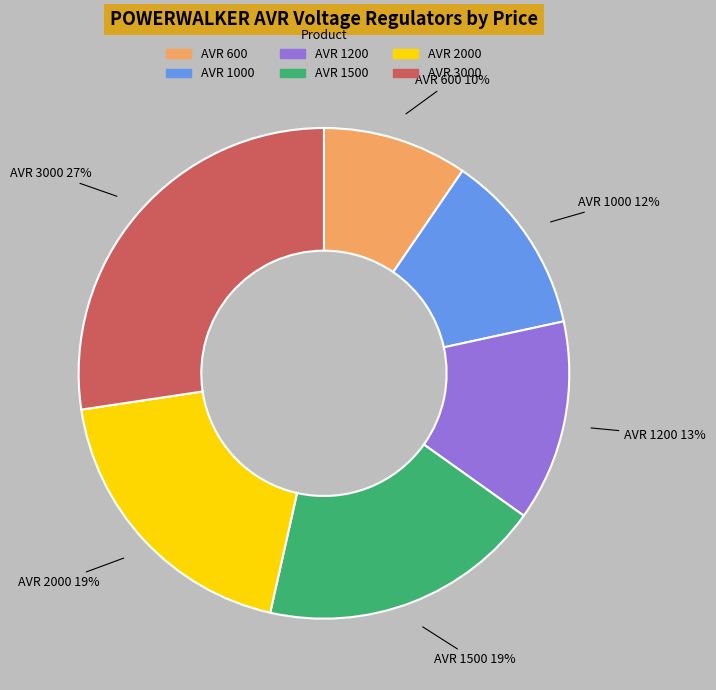

To the nearest percent, what portion does AVR 600 represent?

10%